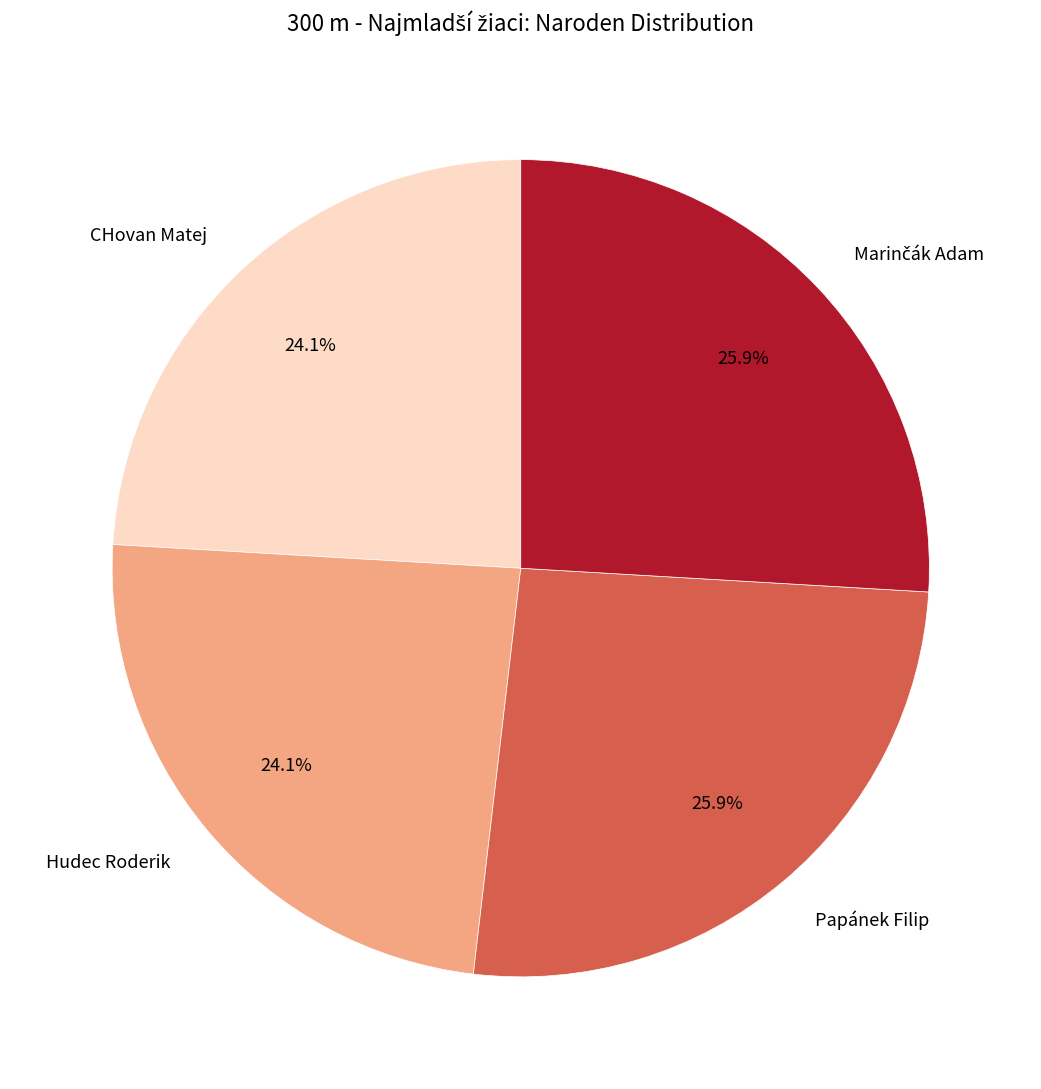

To the nearest percent, what is the combined percentage of CHovan Matej and Hudec Roderik?

48%